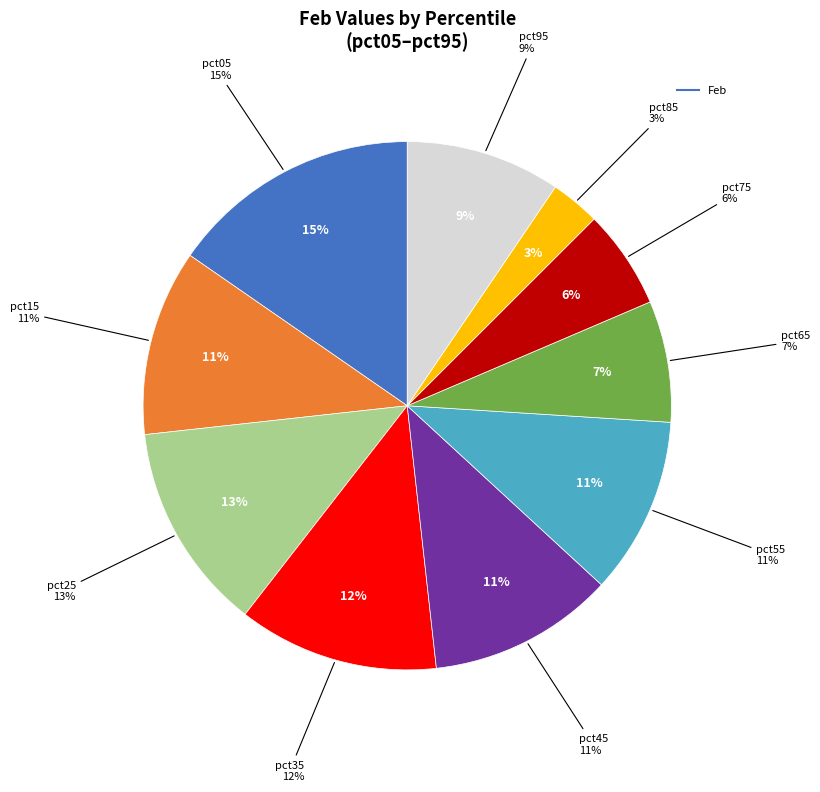

How many slices are in this pie chart?

10